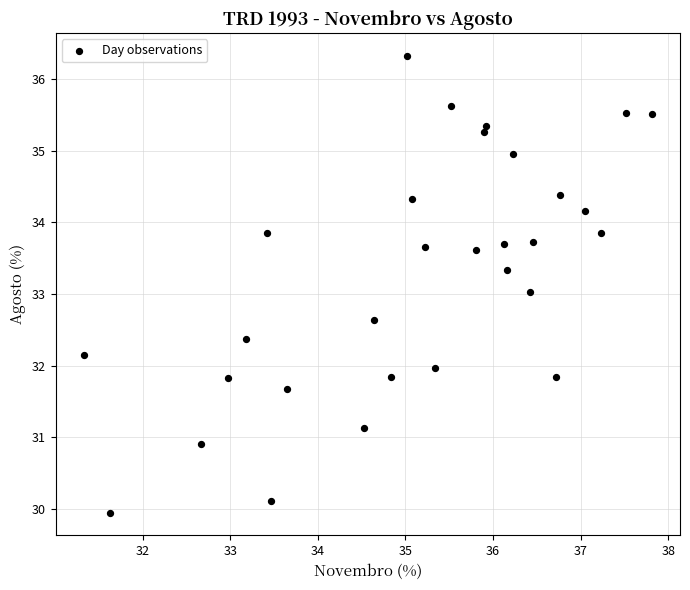

What is the range of X values (max minus min)?

6.5